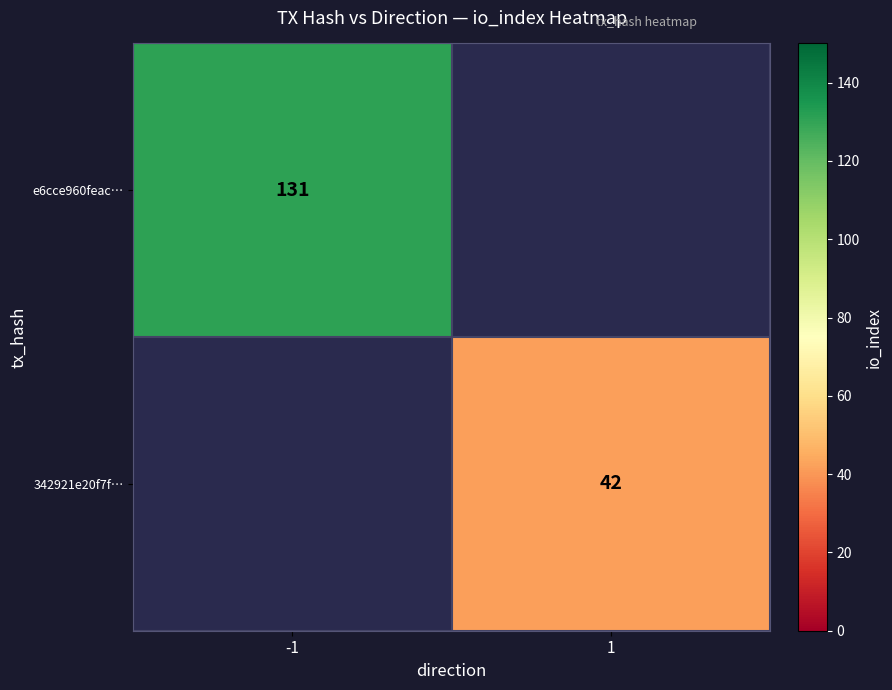

Is the value of 342921e20f7f… at 1 greater than the value of e6cce960feac… at -1?

No